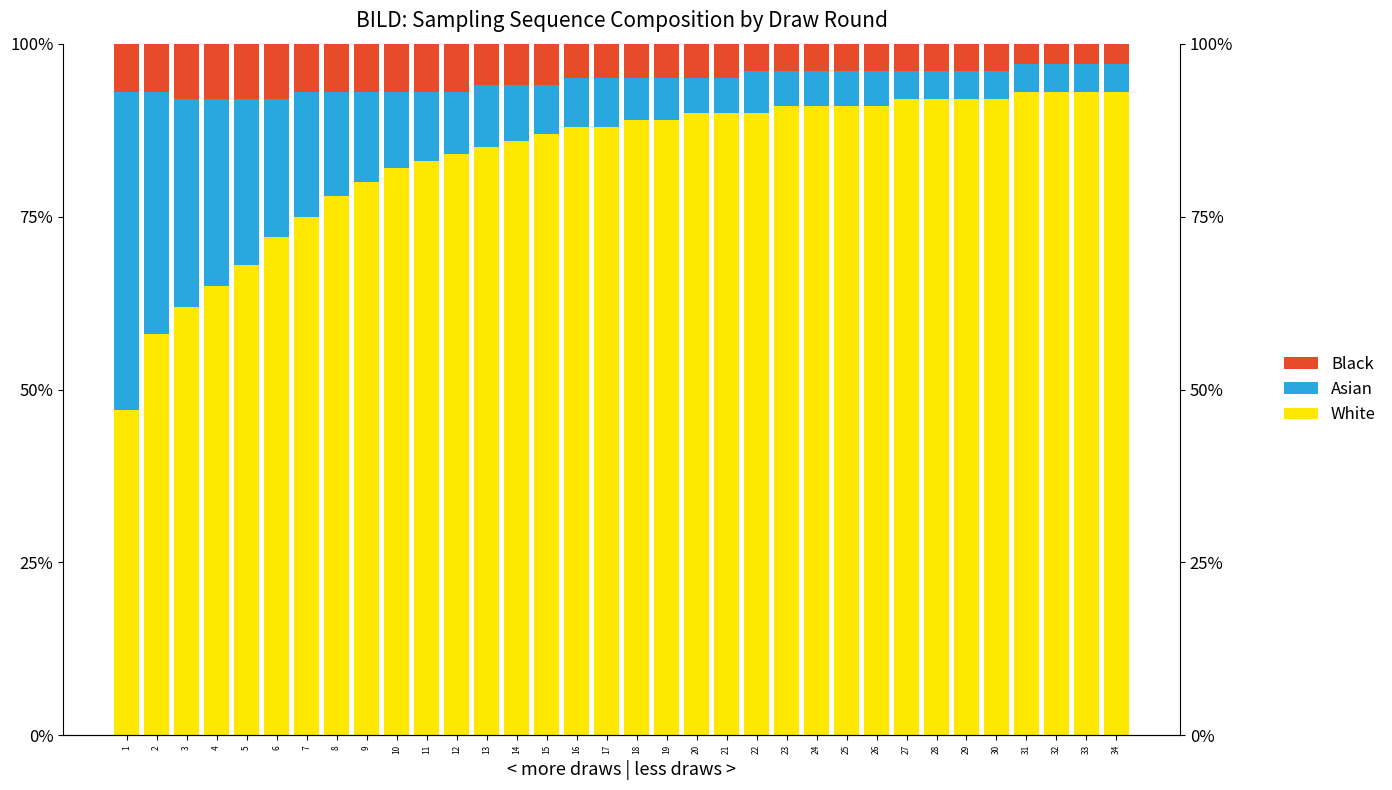

The value of Asian at 26 is 1.4. True or false?

False